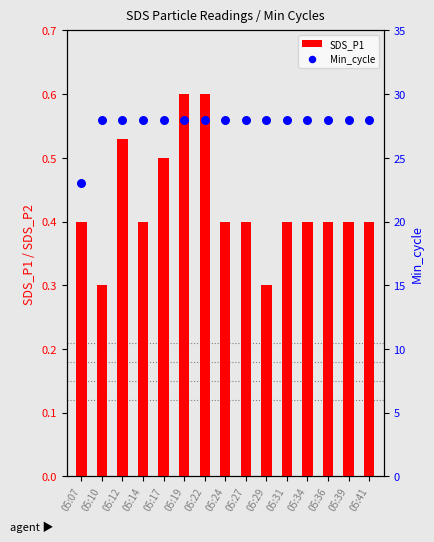

What is the total value across all series at 05:39?

28.4